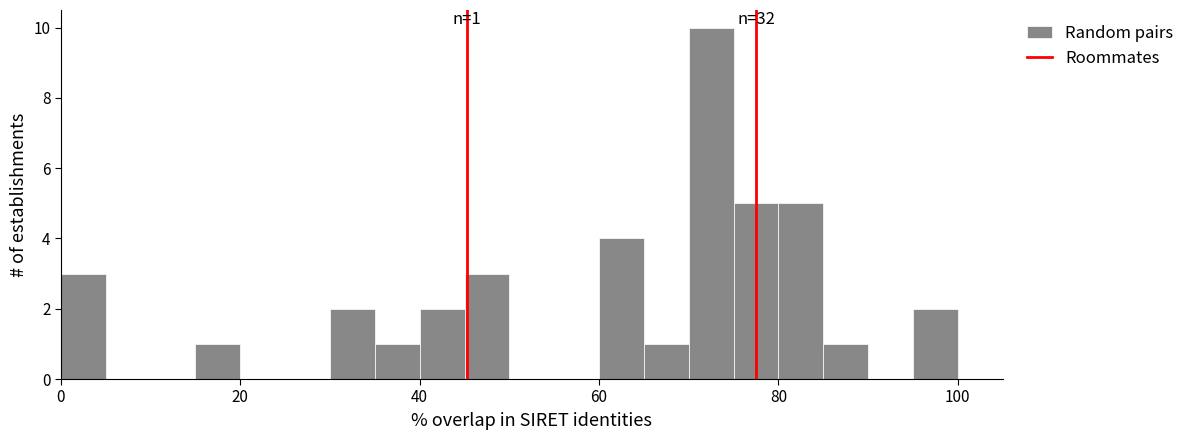

Read against the x-axis, roughly where is the centre of the tallest bar?

72